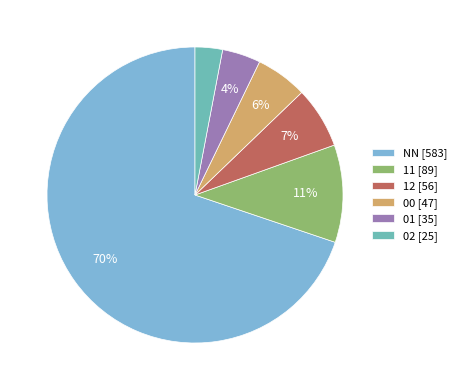

To the nearest percent, what portion does 11 represent?

11%